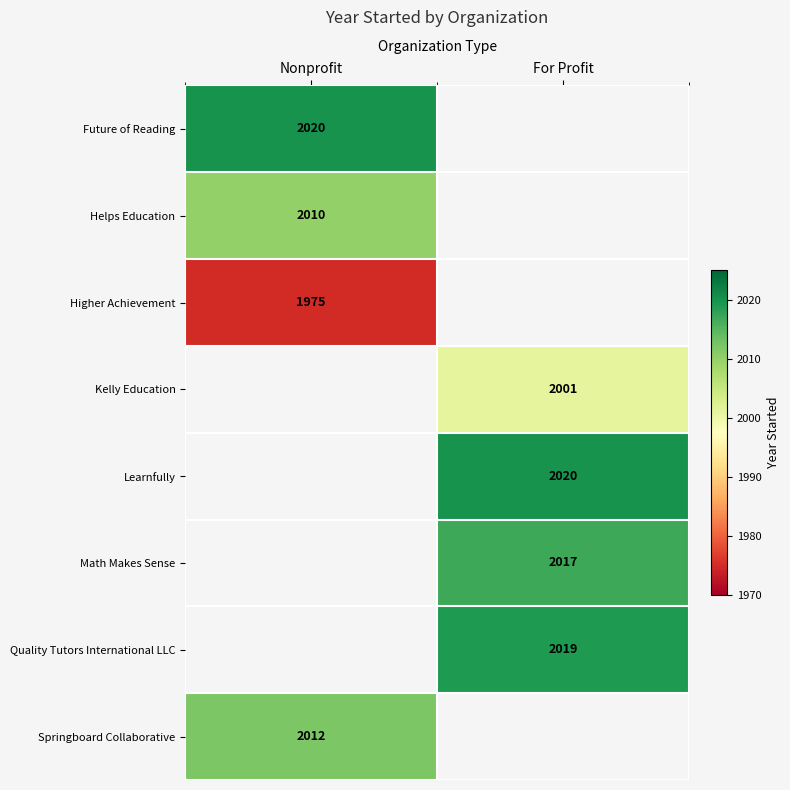

Is it true that Learnfully equals 2020 at For Profit?

True